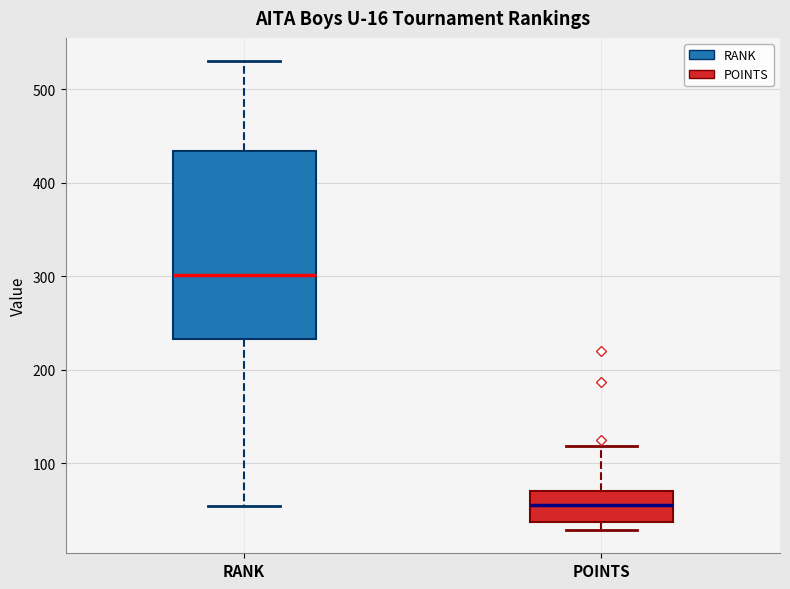

Which box is the tallest, from its lower edge to its upper edge?

RANK